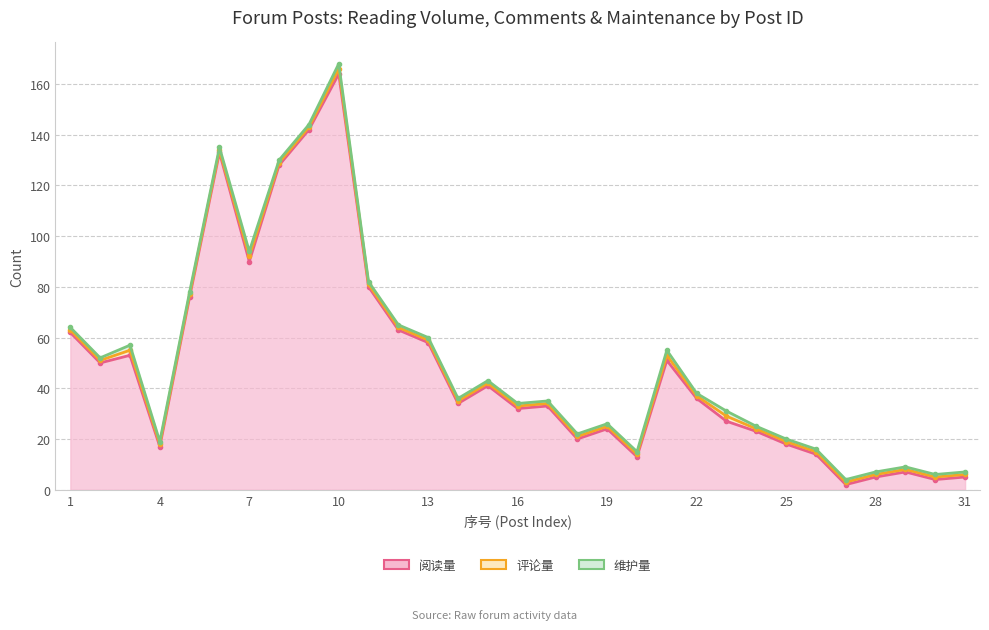

Which series has the largest range (max minus min)?

阅读量